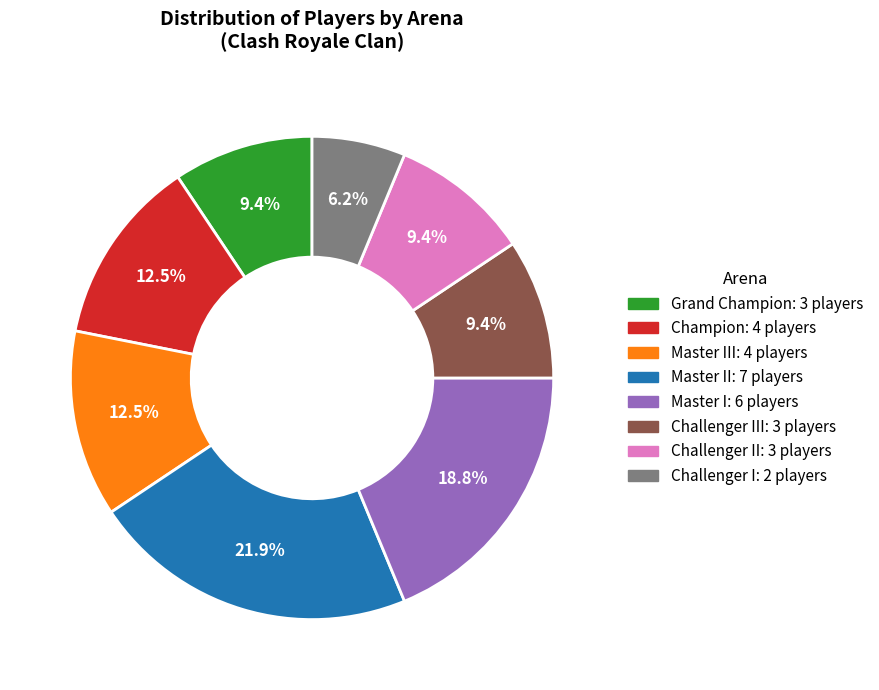

Is there any slice that represents more than half of the pie?

No